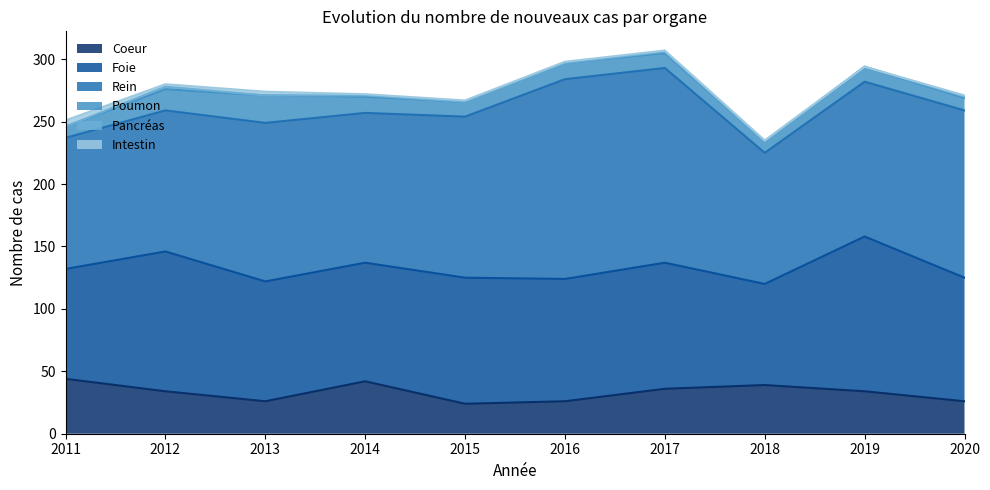

Between 2019 and 2020, which series saw the biggest shift?

Foie